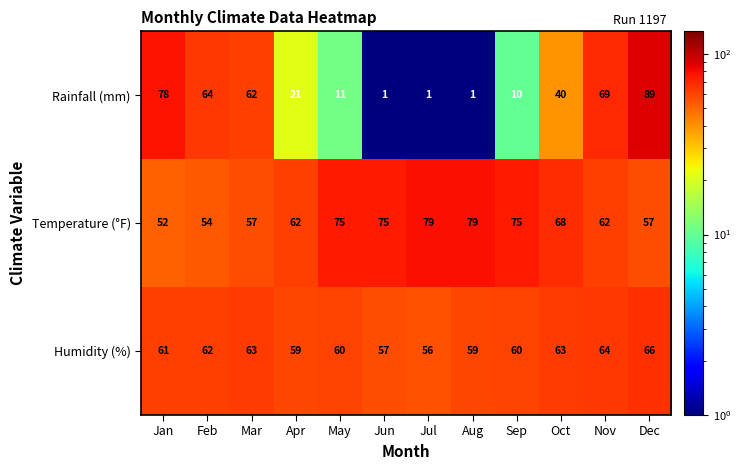

List the series in order of their overall mean, highest first.

Temperature (°F), Humidity (%), Rainfall (mm)